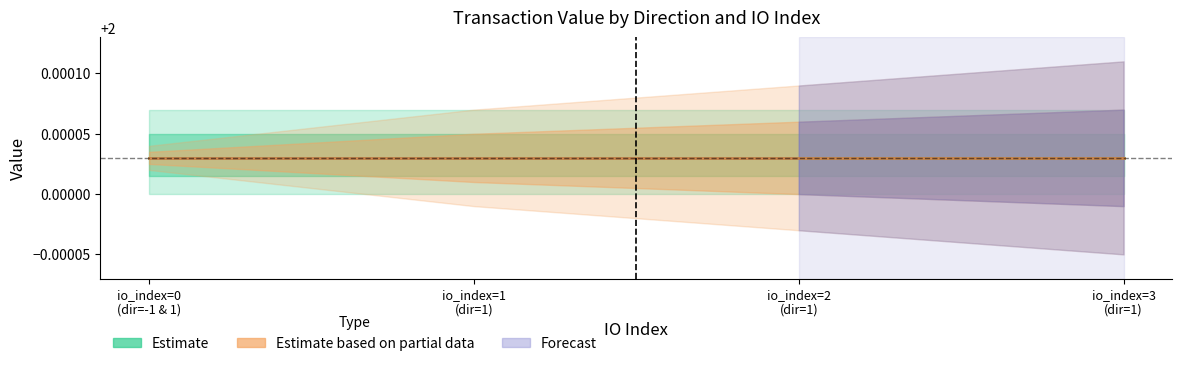

What is the value of the value_by_direction point at the 1st from the left?

2.0